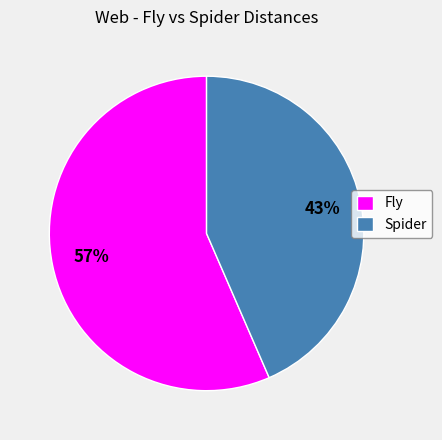

Count the number of slices in the pie.

2